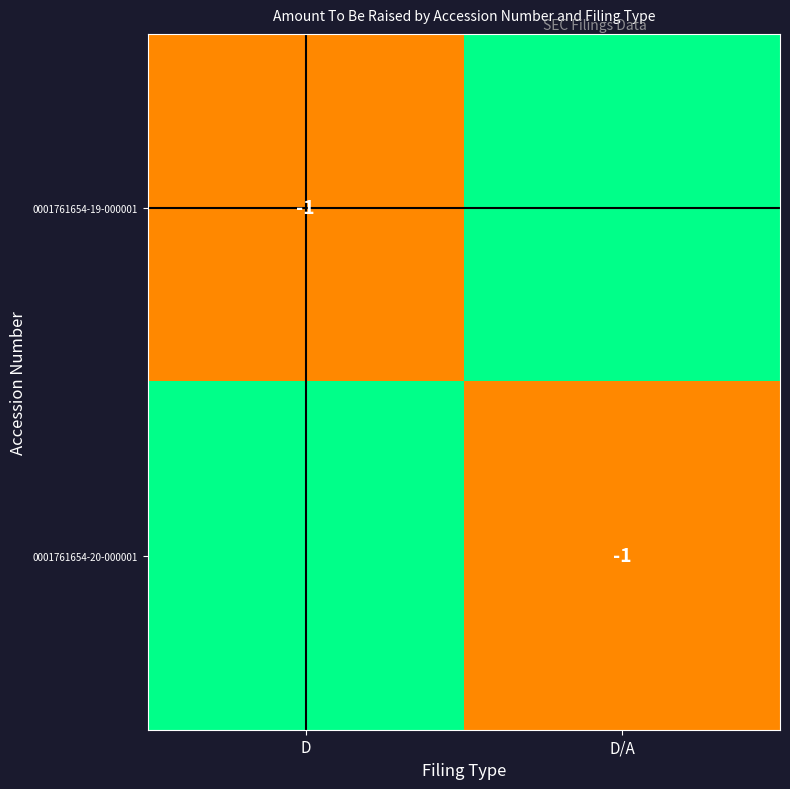

What is the difference between the highest and lowest values at D/A?

1